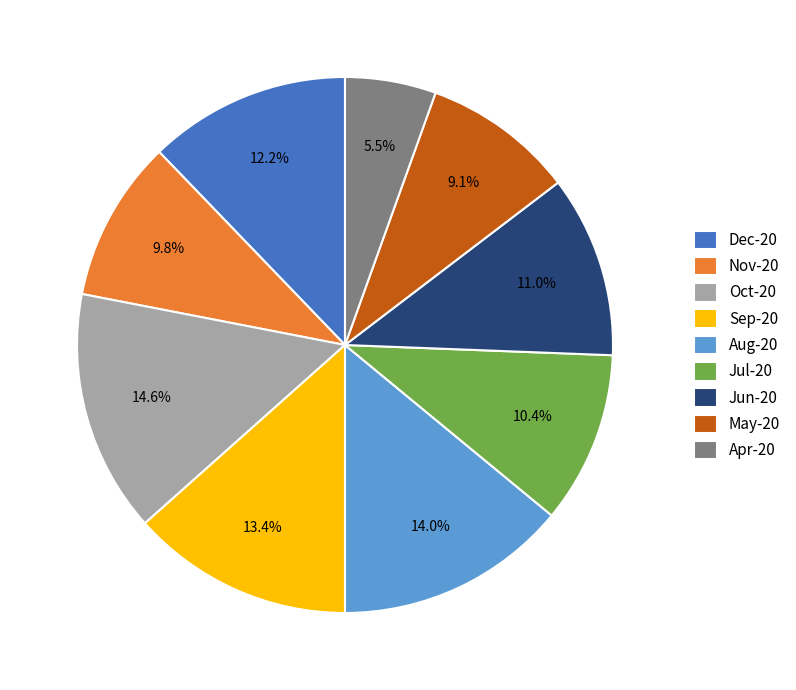

Which category has the biggest portion of the pie?

Oct-20